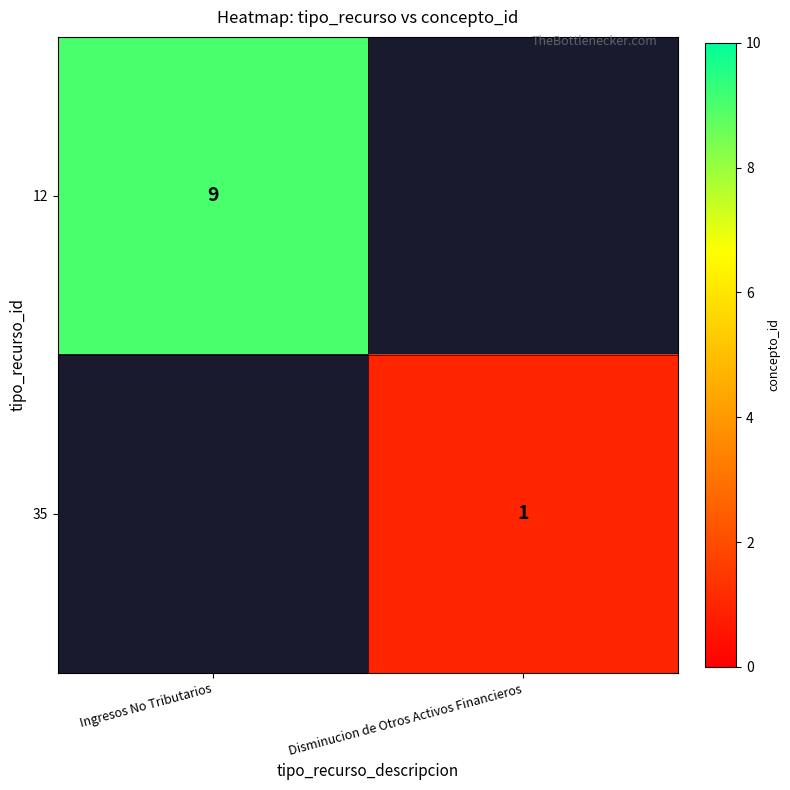

True or false: 35 has a value of 1 at Disminucion de Otros Activos Financieros.

True